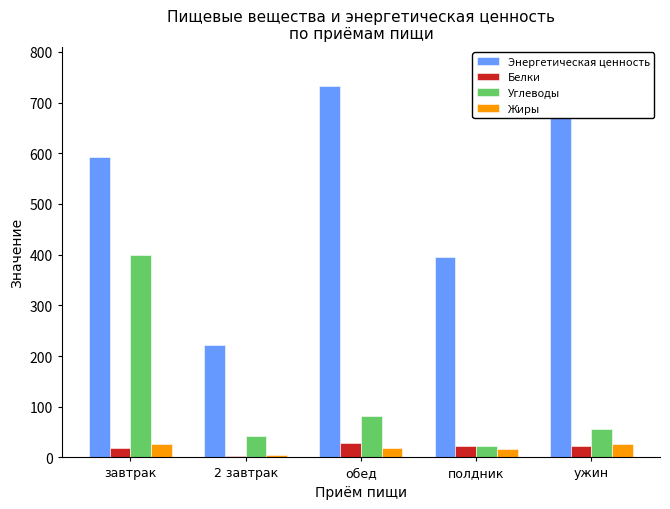

How many bars are there in total?

20